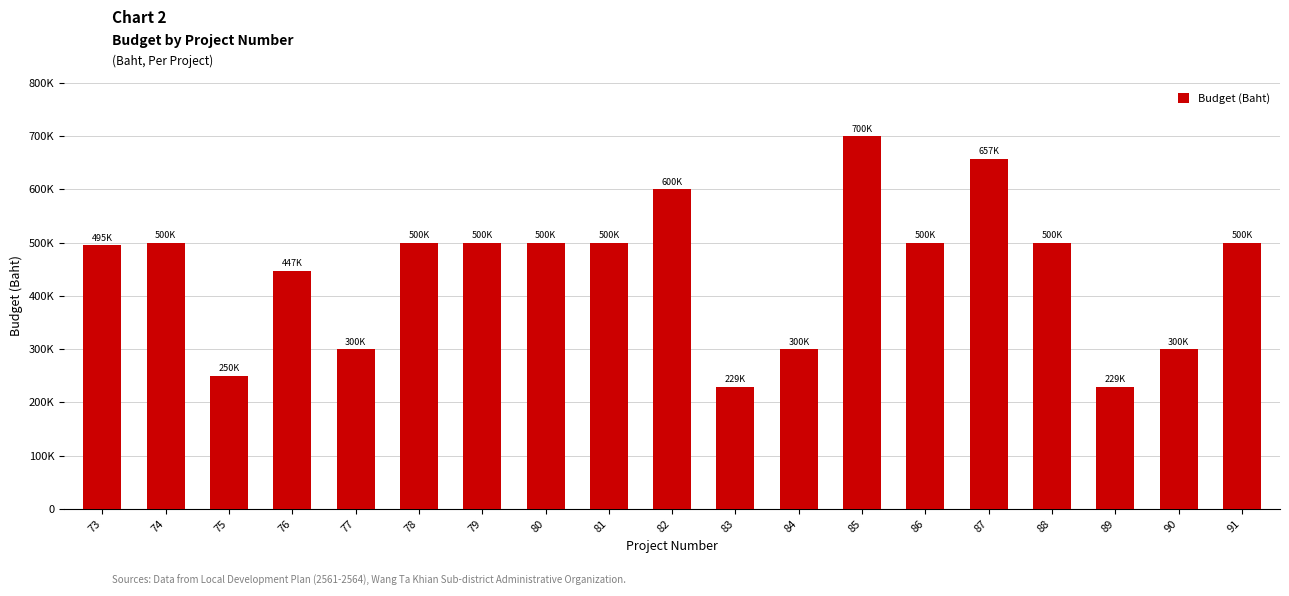

Does the chart contain any negative values?

No